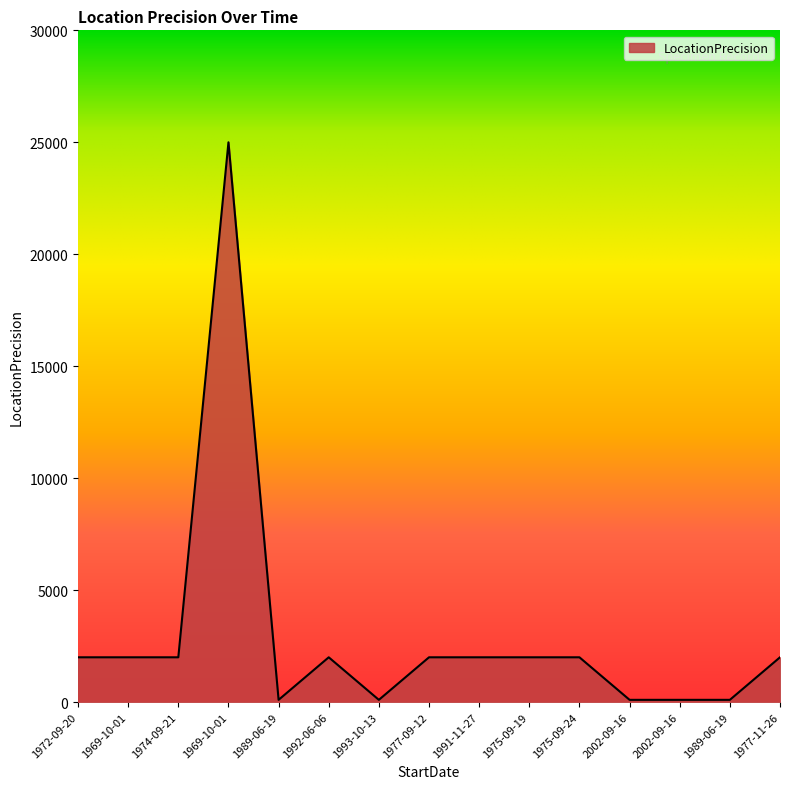

Where is the data nearest to the value 12550?

1972-09-20